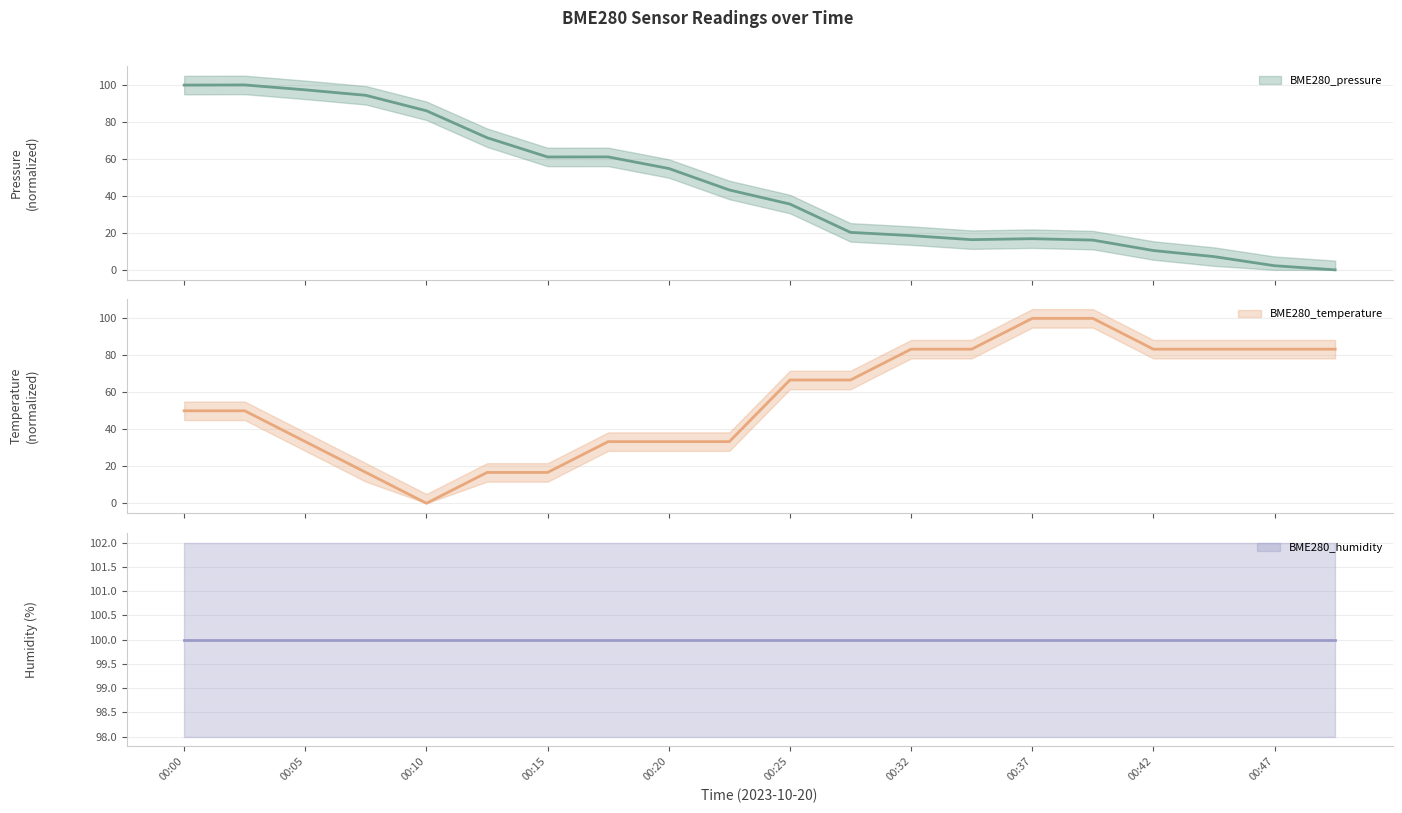

At which category is the sum across all series the highest?

00:02